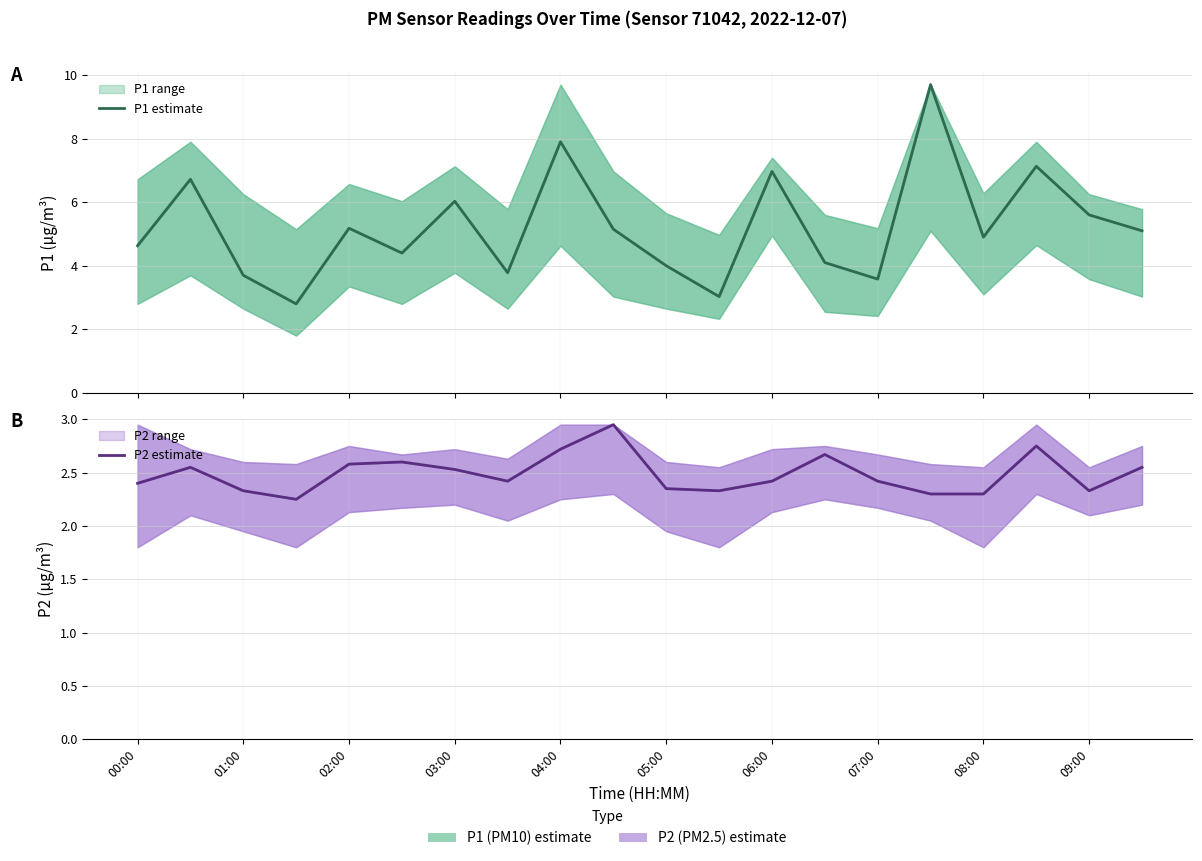

What is the sum of all P2 estimate values?

49.8